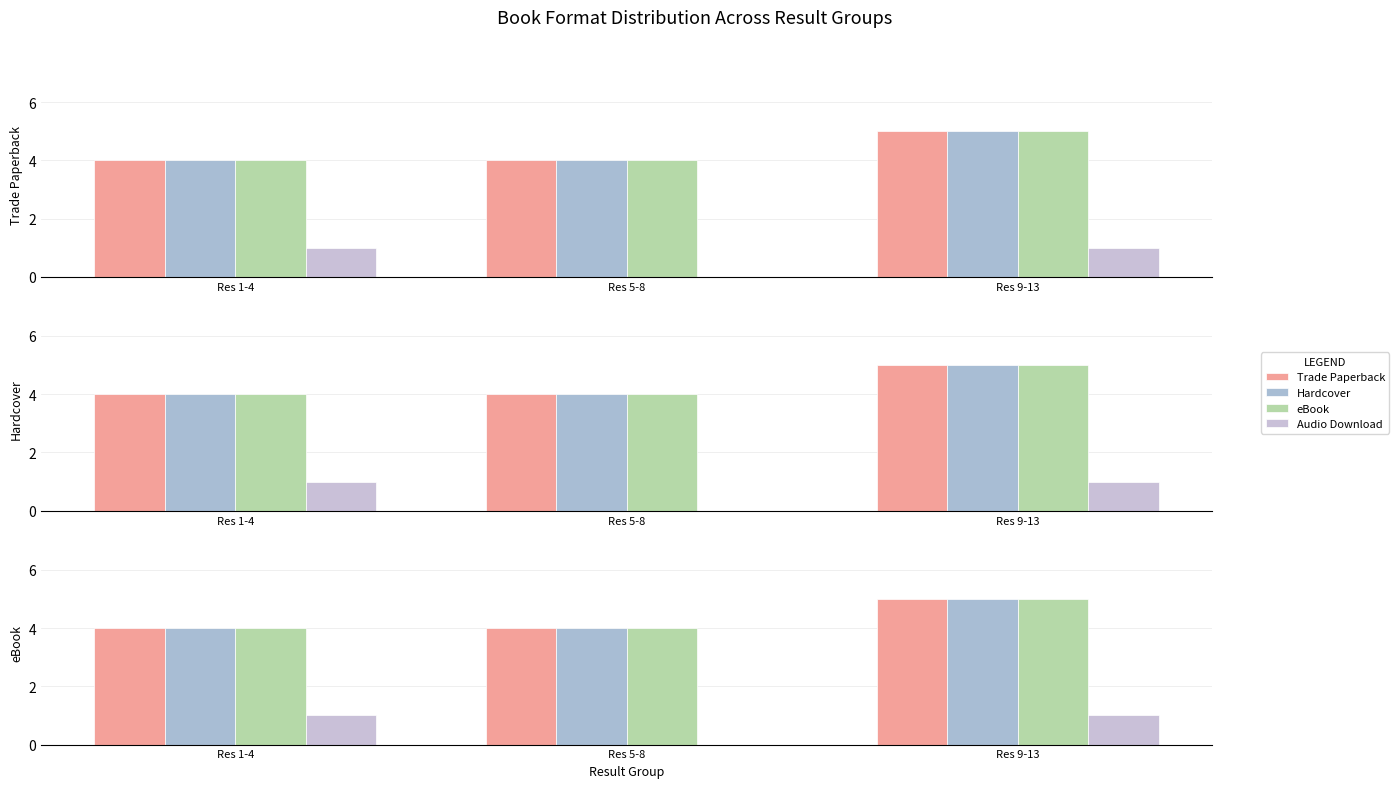

List the labels in order of Audio Download value, largest first.

Res 1-4, Res 9-13, Res 5-8